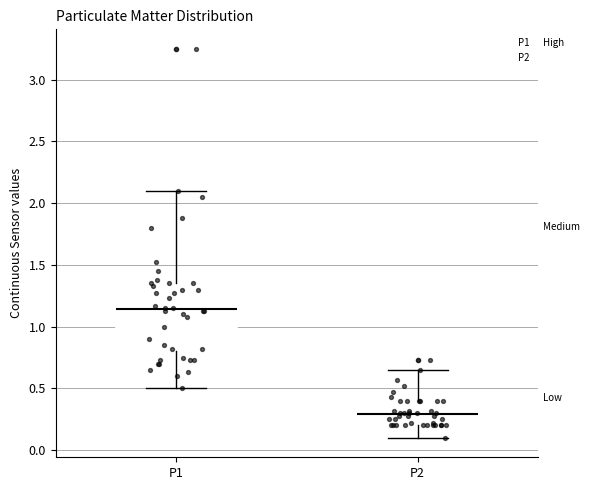

Reading left to right, transcribe this box plot: for each box, give where its median line is, the range the box spans, and where its two whiskers end, as read against the y-axis. The values are not printed on the chart, so give them approximately, as read against the axis.

P1: median 1.15, box 0.80 to 1.35, whiskers 0.50 to 2.10
P2: median 0.30, box 0.20 to 0.40, whiskers 0.10 to 0.65